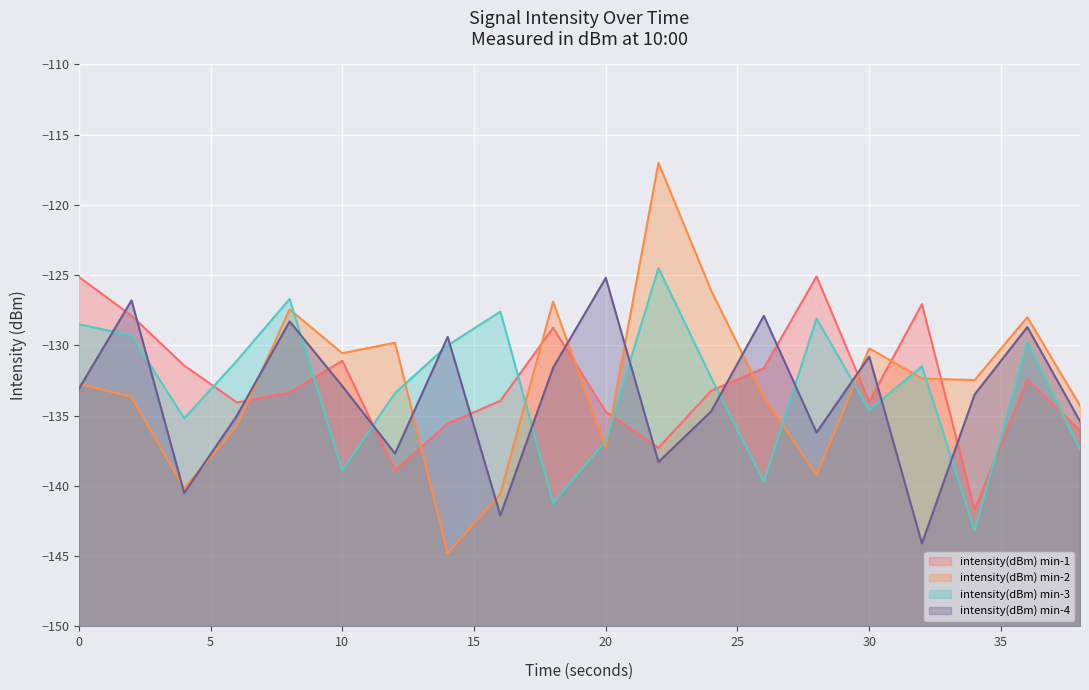

Is it true that intensity(dBm) min-3 equals -126.7 at 8?

True